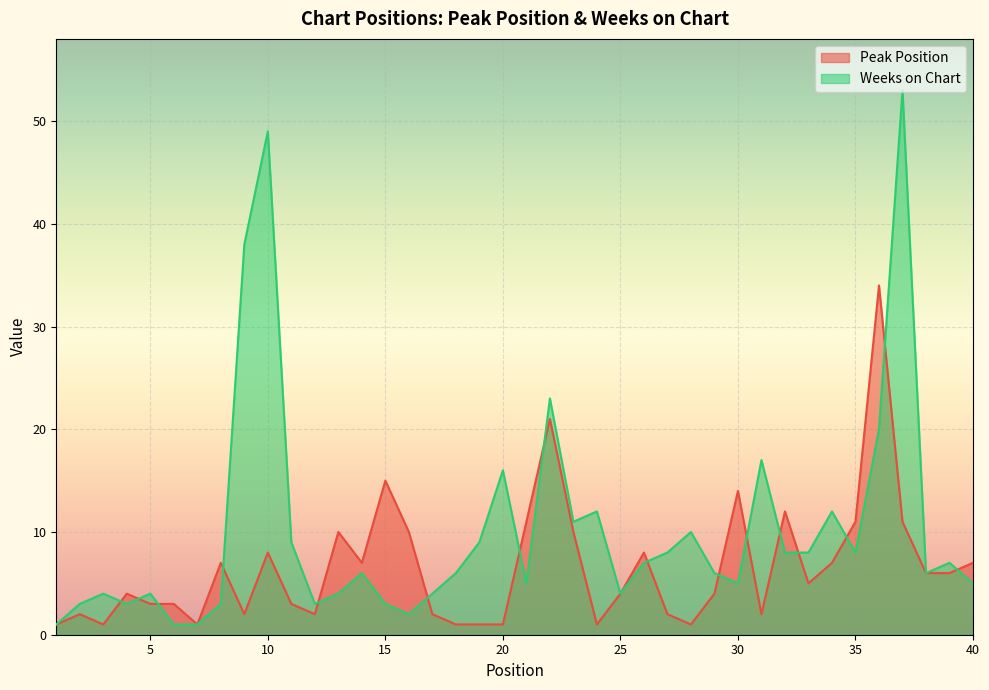

Where does the Peak Position series first go above 5?

8